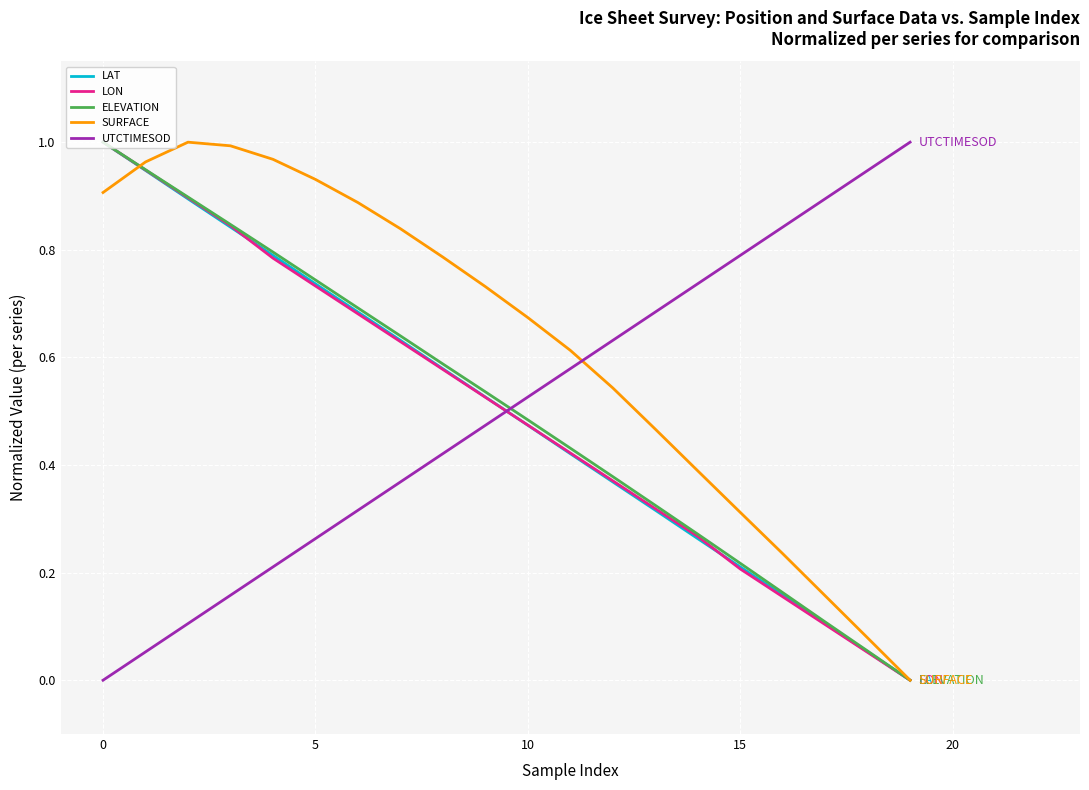

How many intersections are there between ELEVATION and UTCTIMESOD?

1